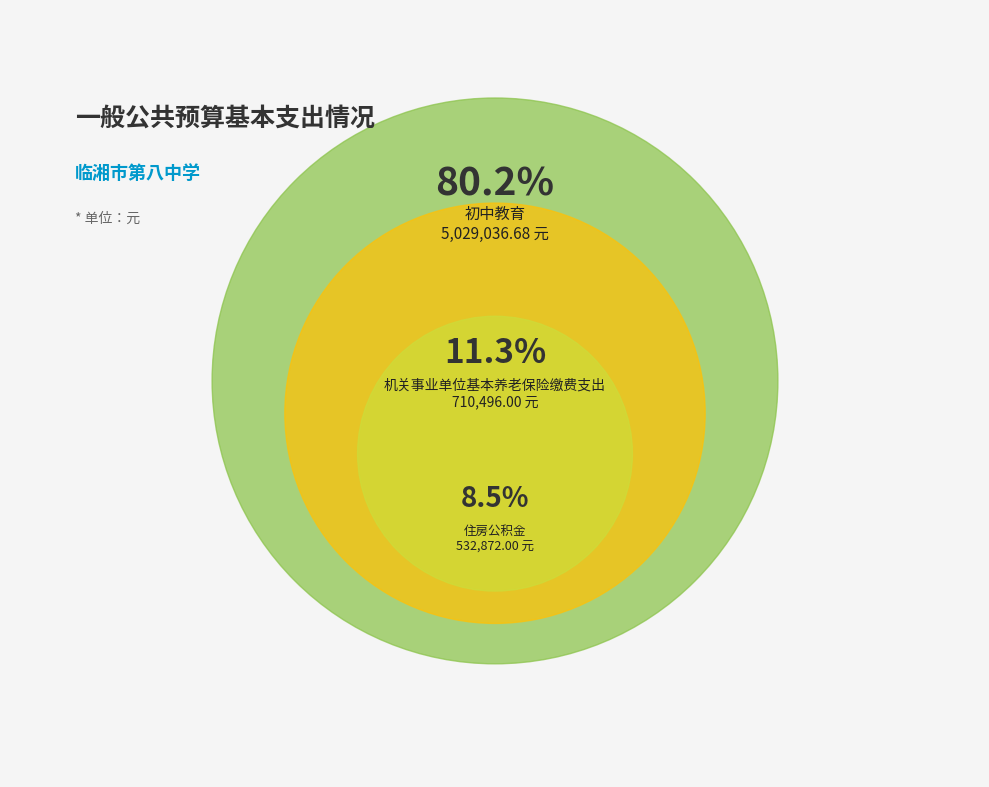

What is the largest slice in the pie chart?

初中教育